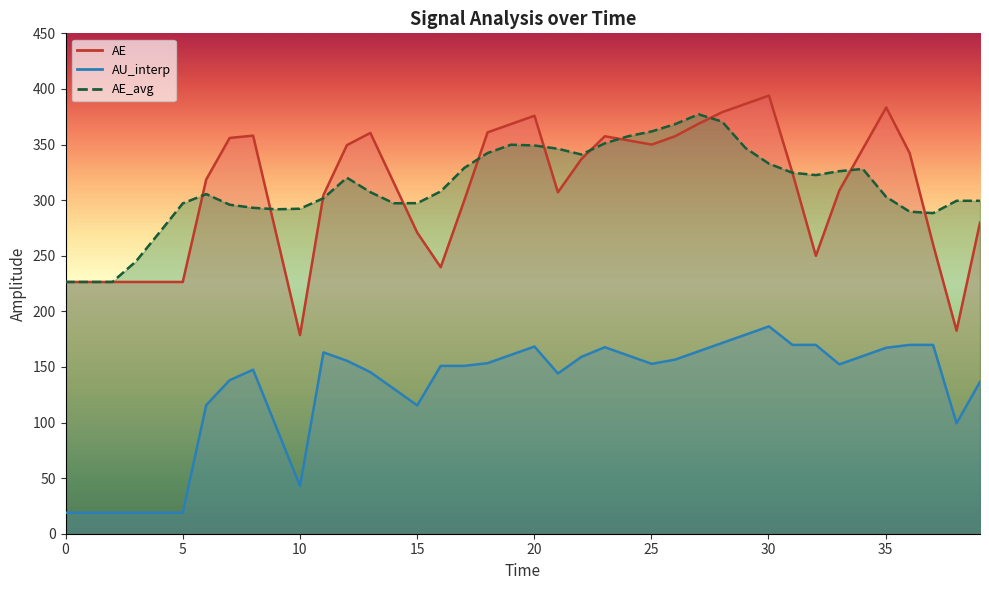

Does the chart display data point markers on the line(s)?

No